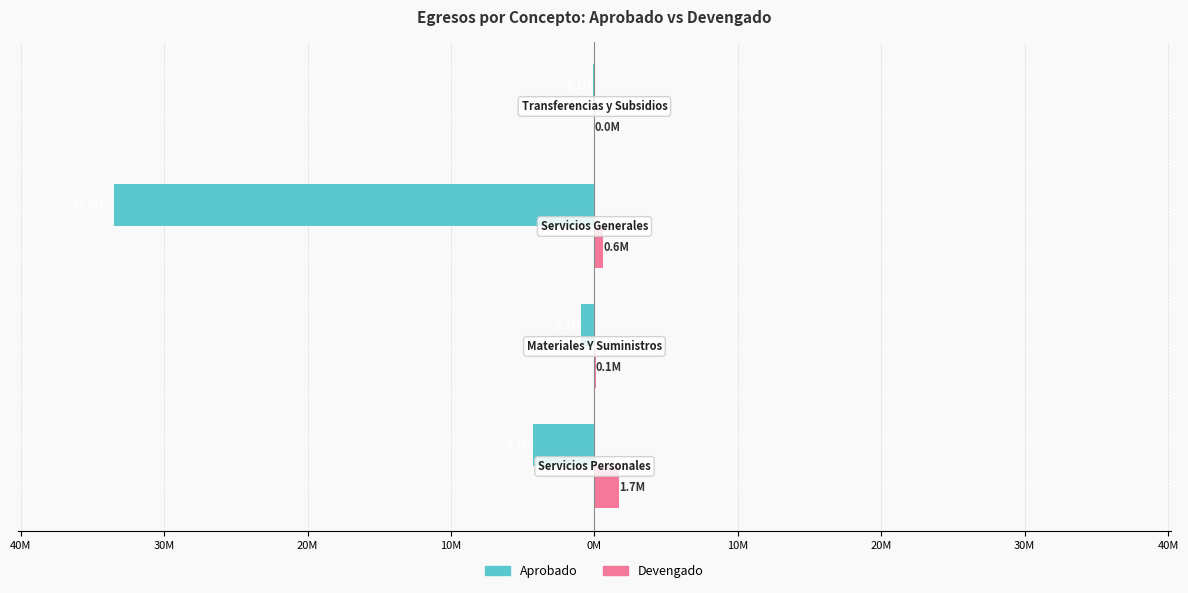

What are all the series names shown in the legend?

Aprobado, Devengado